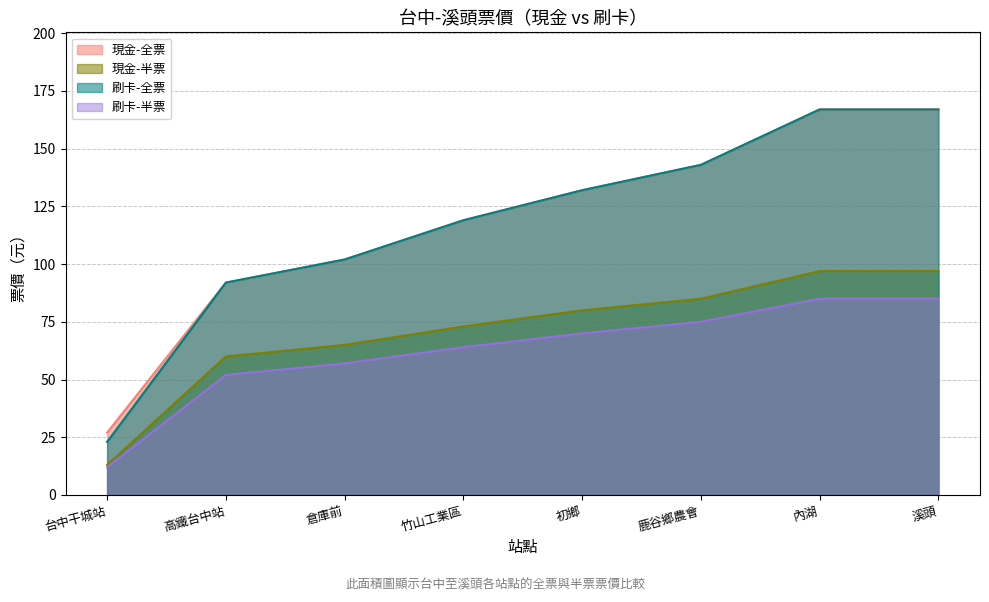

At how many categories does at least one series exceed 139?

3